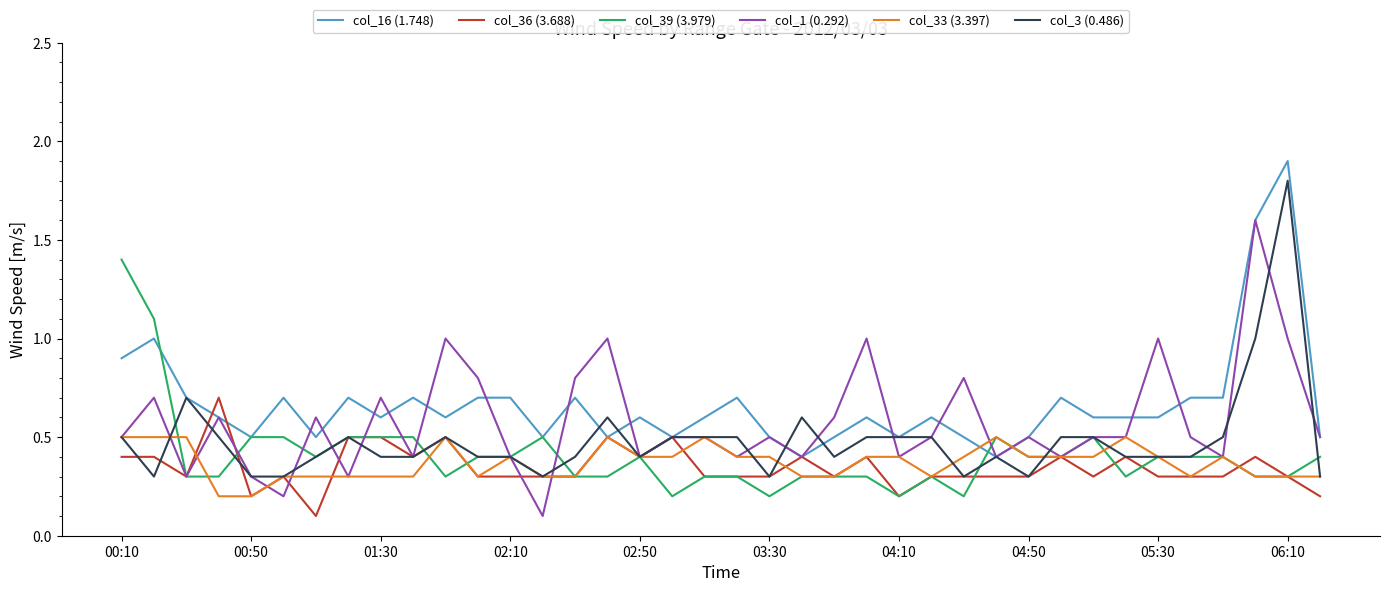

What is the greatest value displayed?

1.9